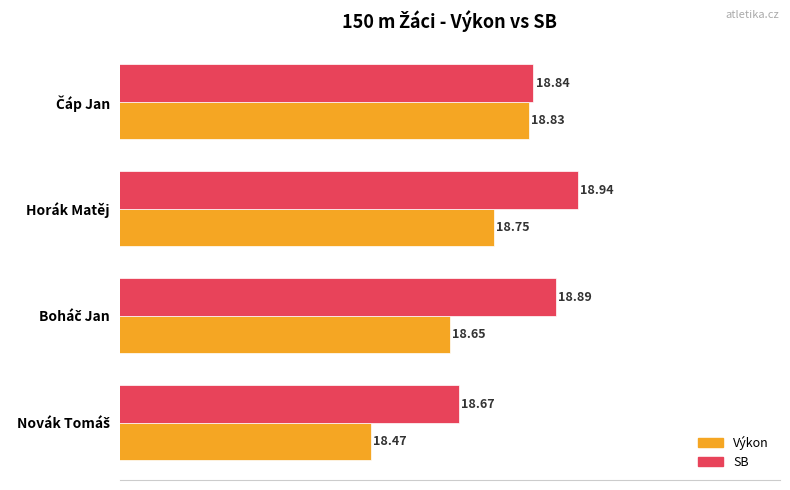

Which category has the highest value in the SB series?

Horák Matěj